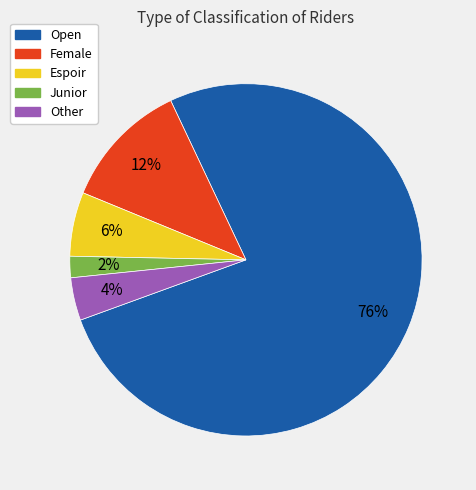

To the nearest percent, what is the combined percentage of Junior and Other?

6%